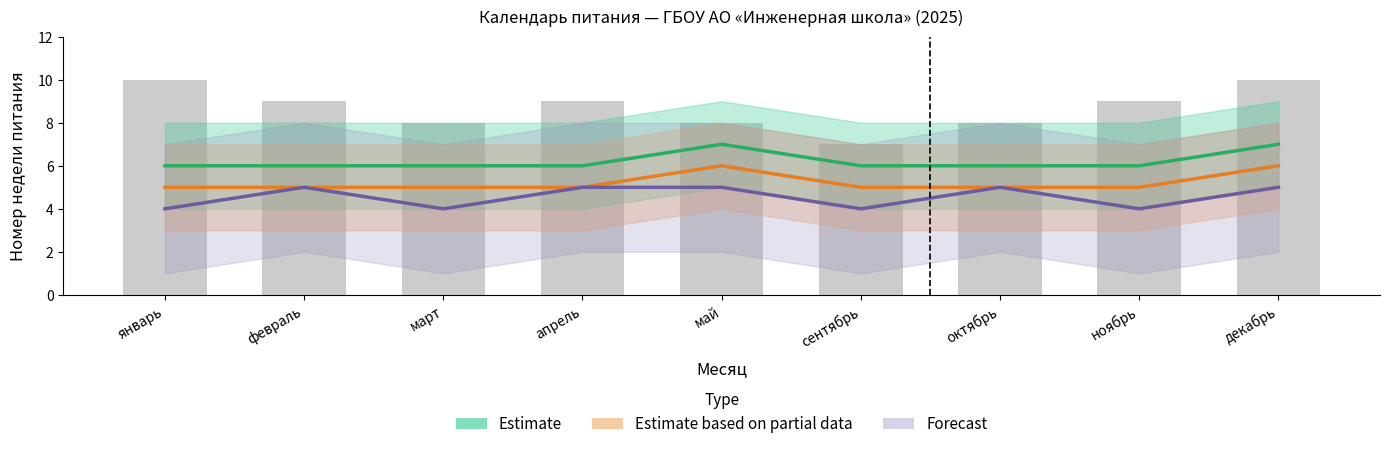

How many groups of bars are there?

9